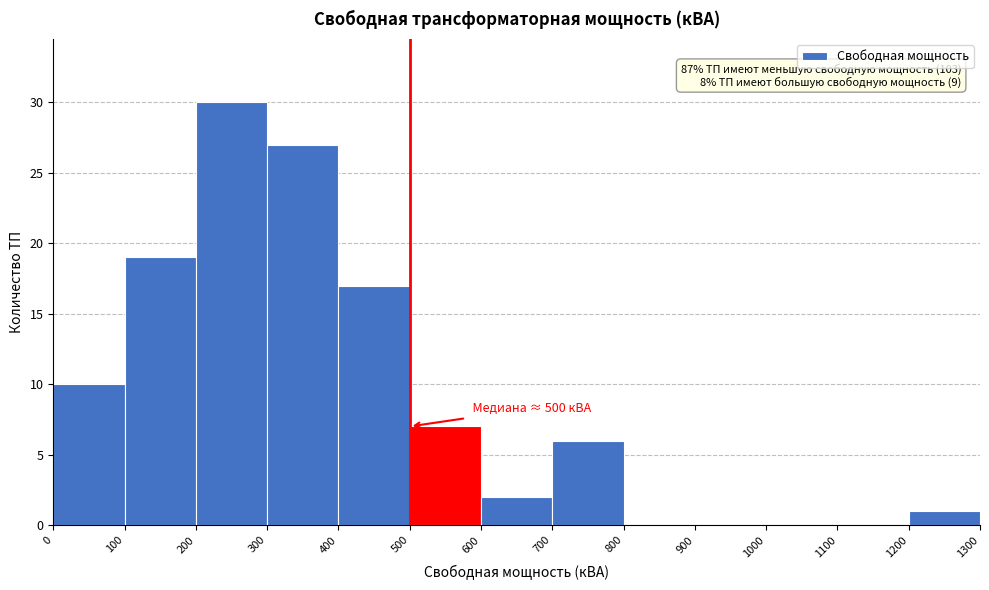

Which range on the x-axis has the tallest bar?

200 to 300